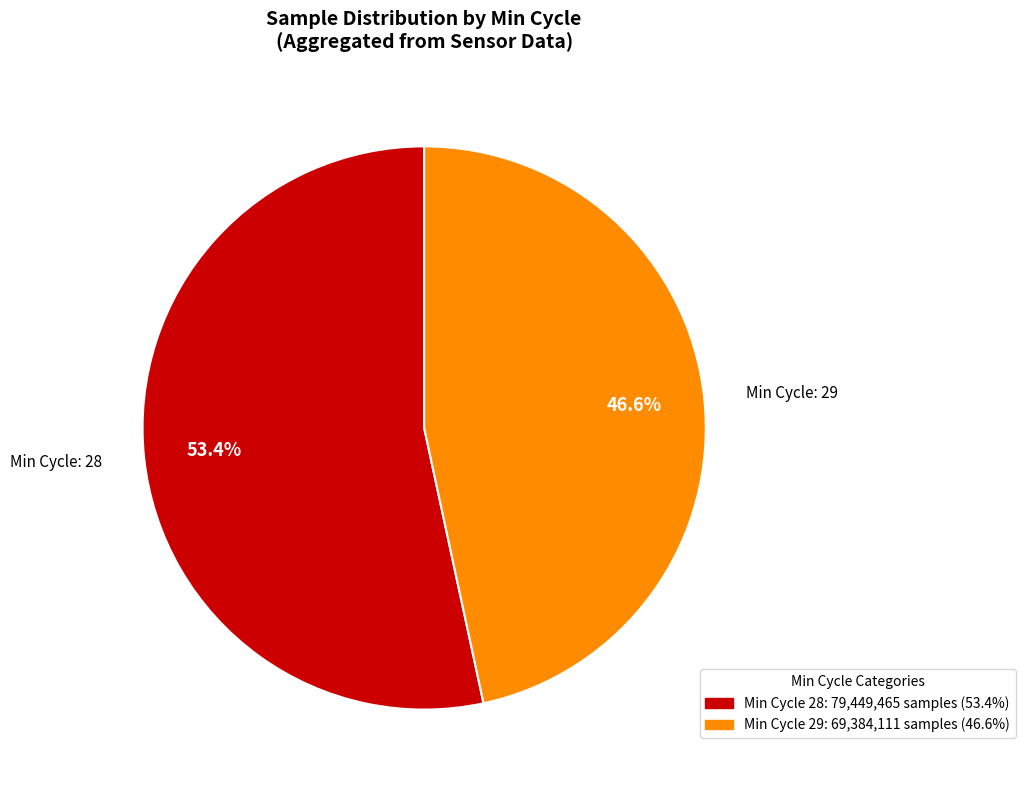

Is there any slice that represents more than half of the pie?

Yes